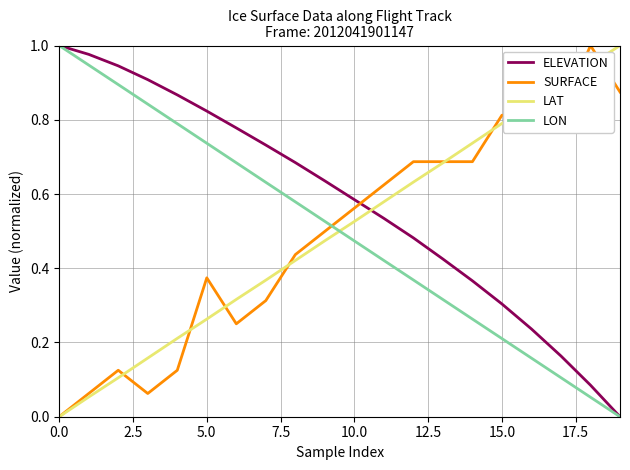

How many intersections are there between LON and LAT?

1